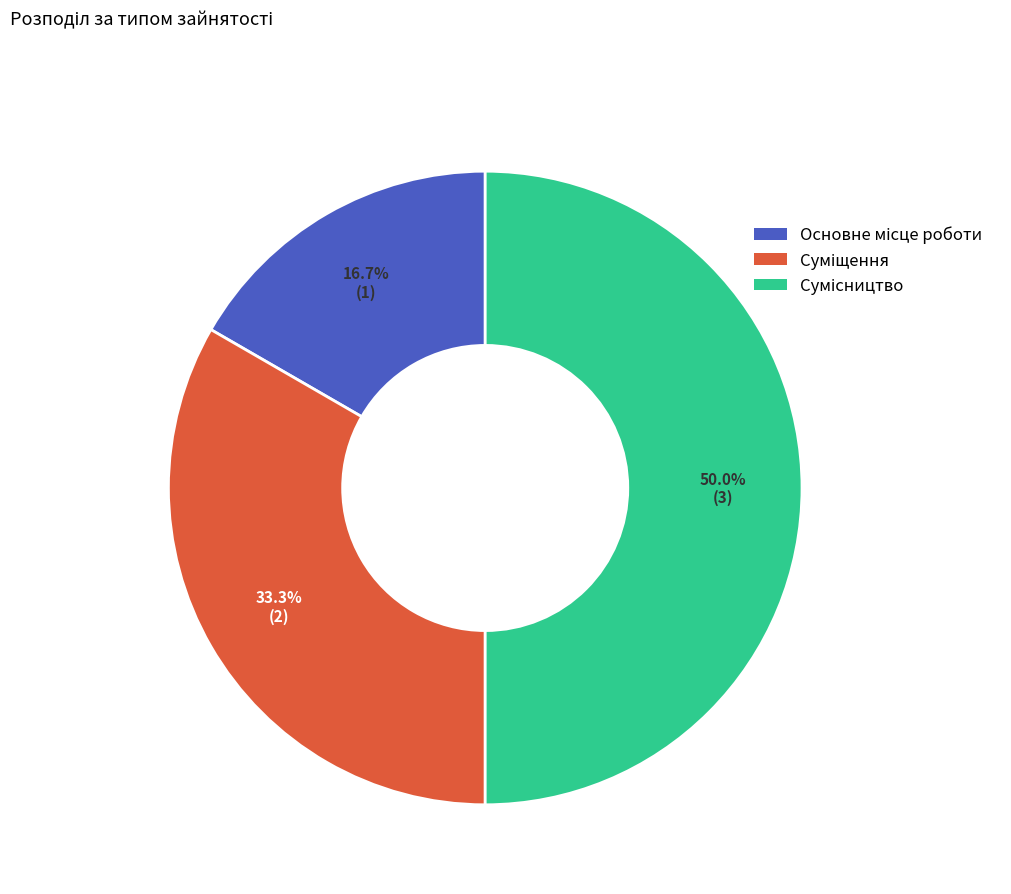

How many segments does this pie chart have?

3